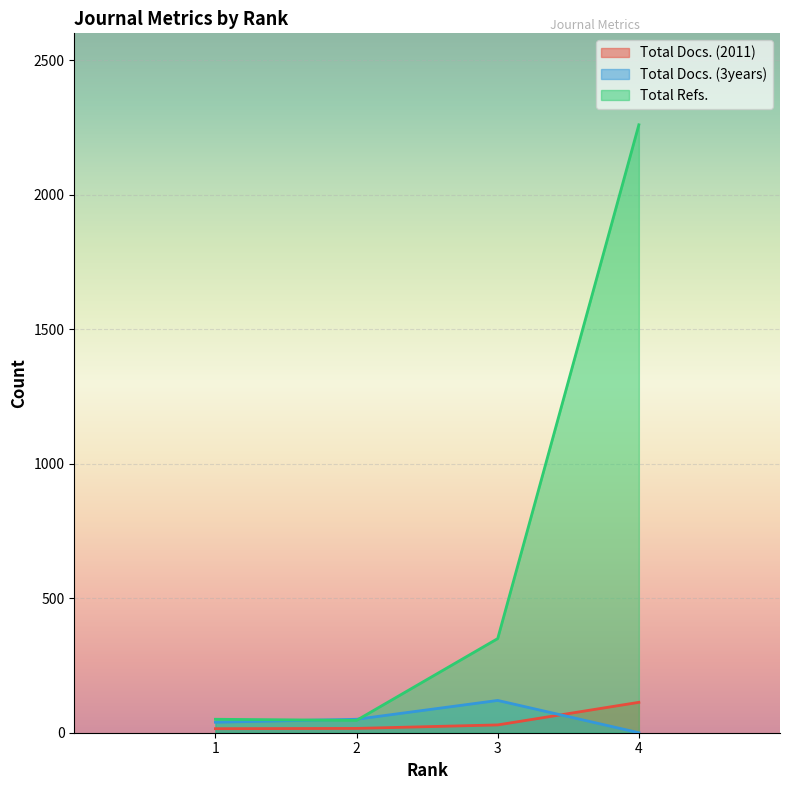

What is the approximate value of Total Refs. at 1?

50